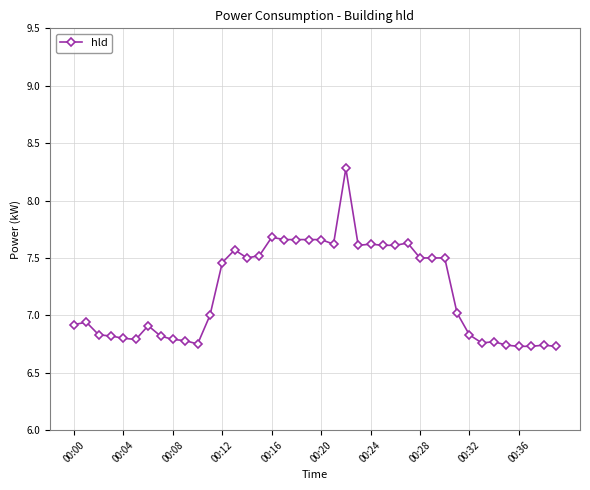

Count the number of data series in this chart.

1